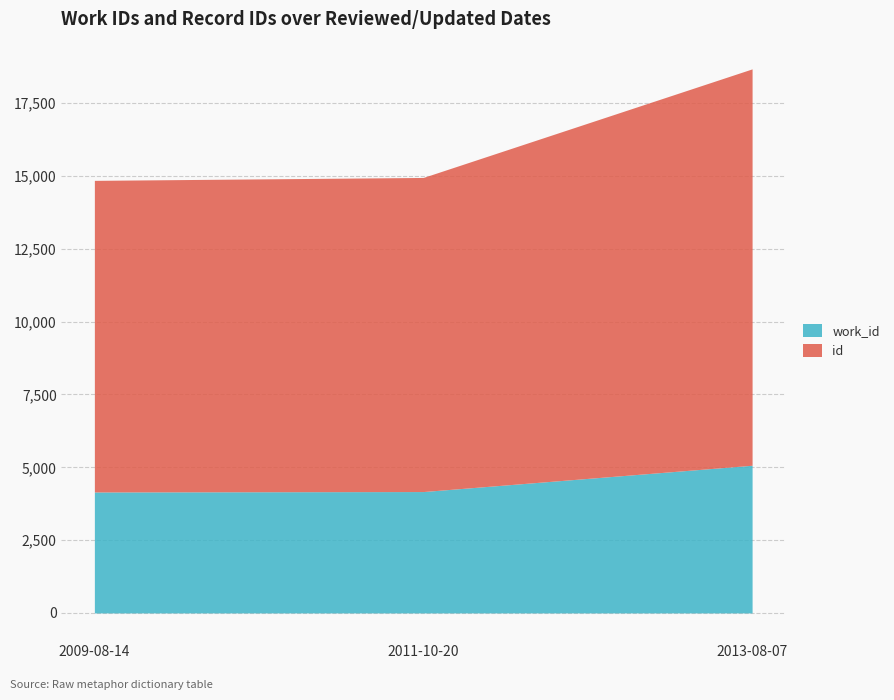

What are all the series names shown in the legend?

work_id, id